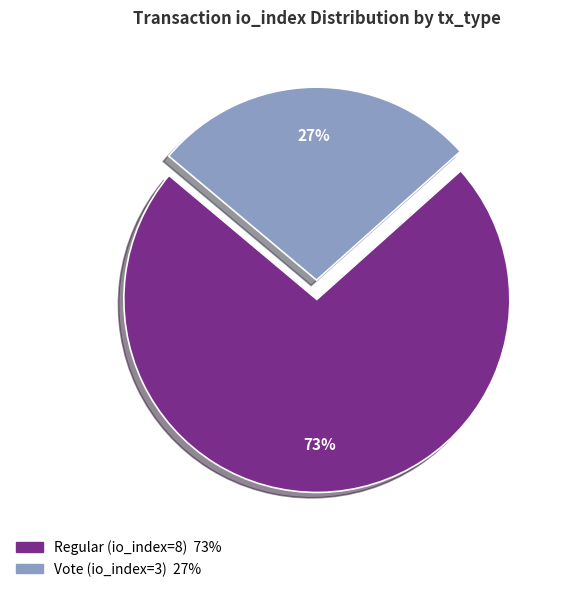

Which slice is the smallest?

Vote (io_index=3)